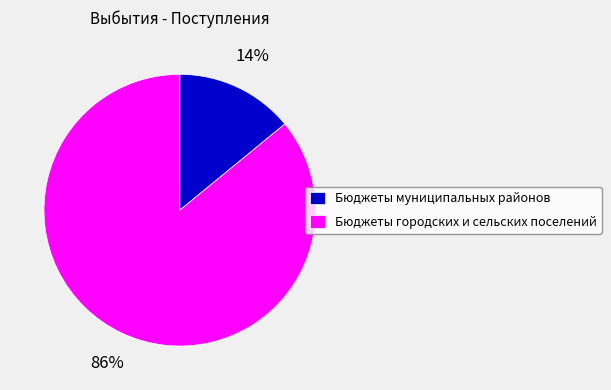

Which category has the biggest portion of the pie?

Бюджеты городских и сельских поселений